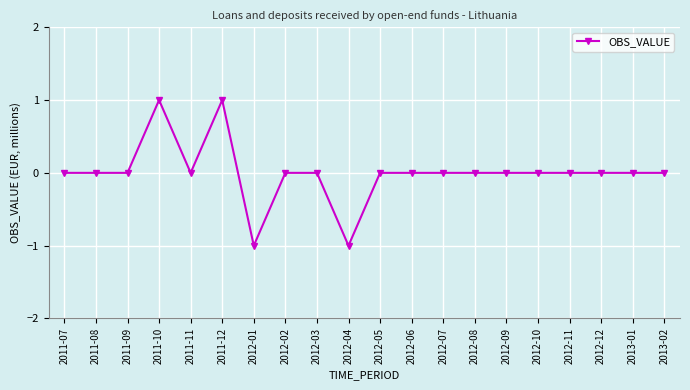

How many distinct data groups are displayed?

1